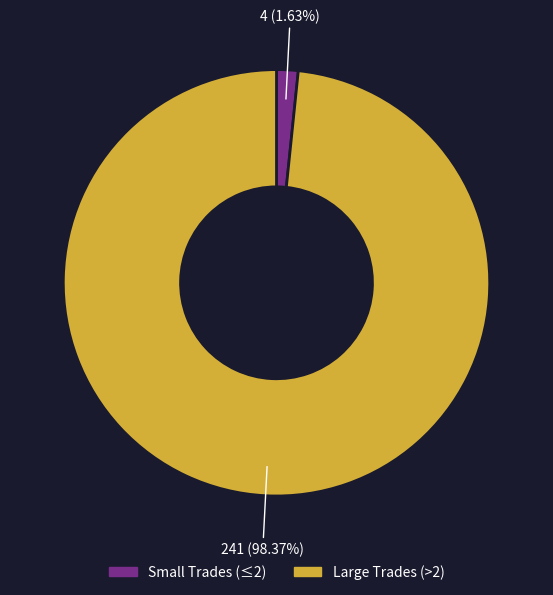

Is there any slice that represents more than half of the pie?

Yes